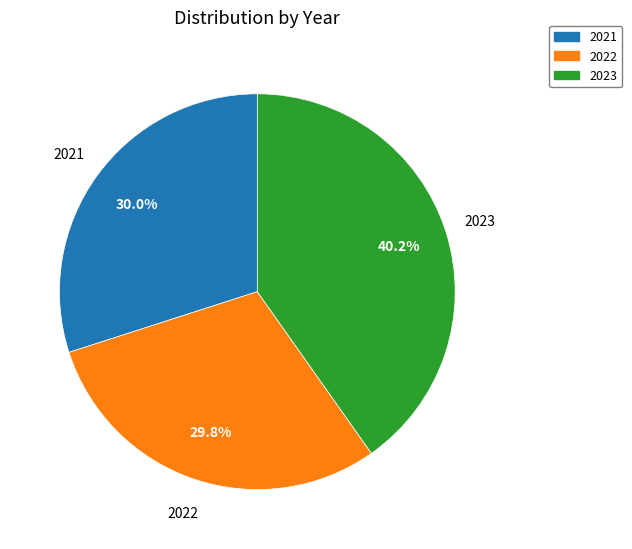

What is the ratio of the value at 2023 to the value at 2021?

1.3